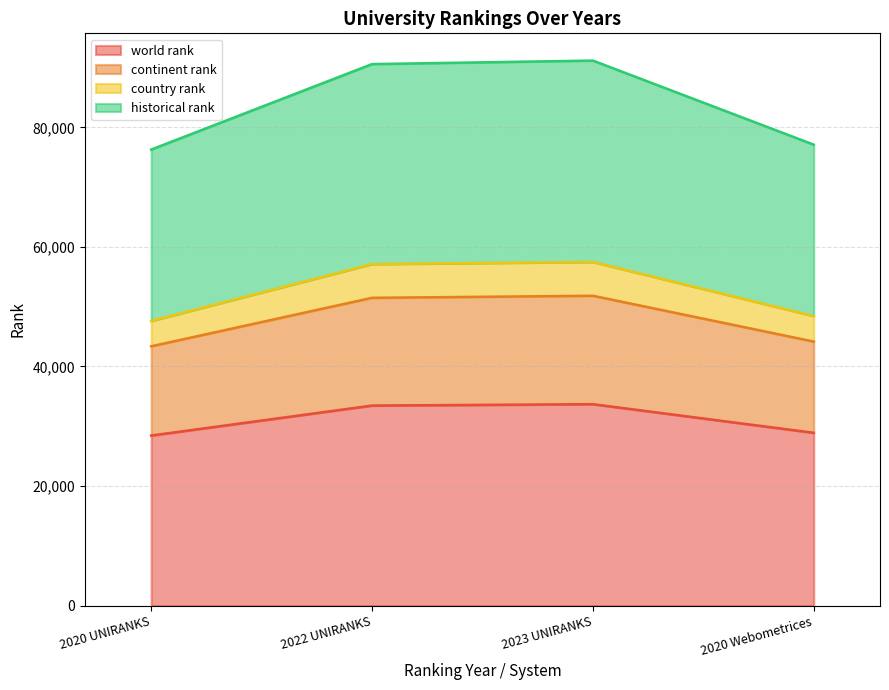

What is the label of the 1st point from the right?

2020 Webometrices